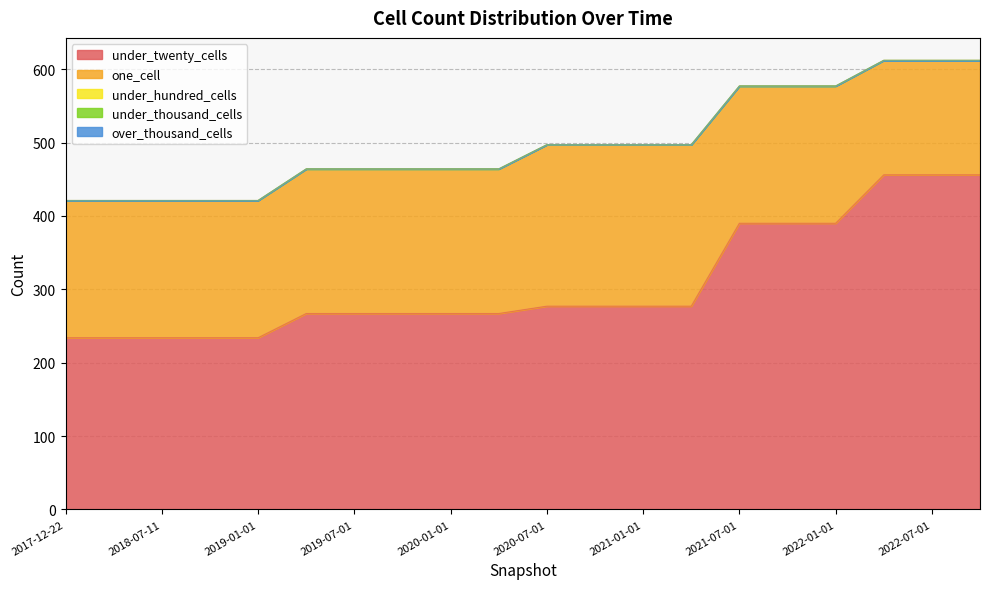

Reading left to right, list all the values displayed in this chart.

under_twenty_cells: 234	234	234	234	234	267	267	267	267	267	277	277	277	277	390	390	390	456	456	456
one_cell: 187	187	187	187	187	197	197	197	197	197	220	220	220	220	187	187	187	156	156	156
under_hundred_cells: 0	0	0	0	0	0	0	0	0	0	0	0	0	0	0	0	0	0	0	0
under_thousand_cells: 0	0	0	0	0	0	0	0	0	0	0	0	0	0	0	0	0	0	0	0
over_thousand_cells: 0	0	0	0	0	0	0	0	0	0	0	0	0	0	0	0	0	0	0	0